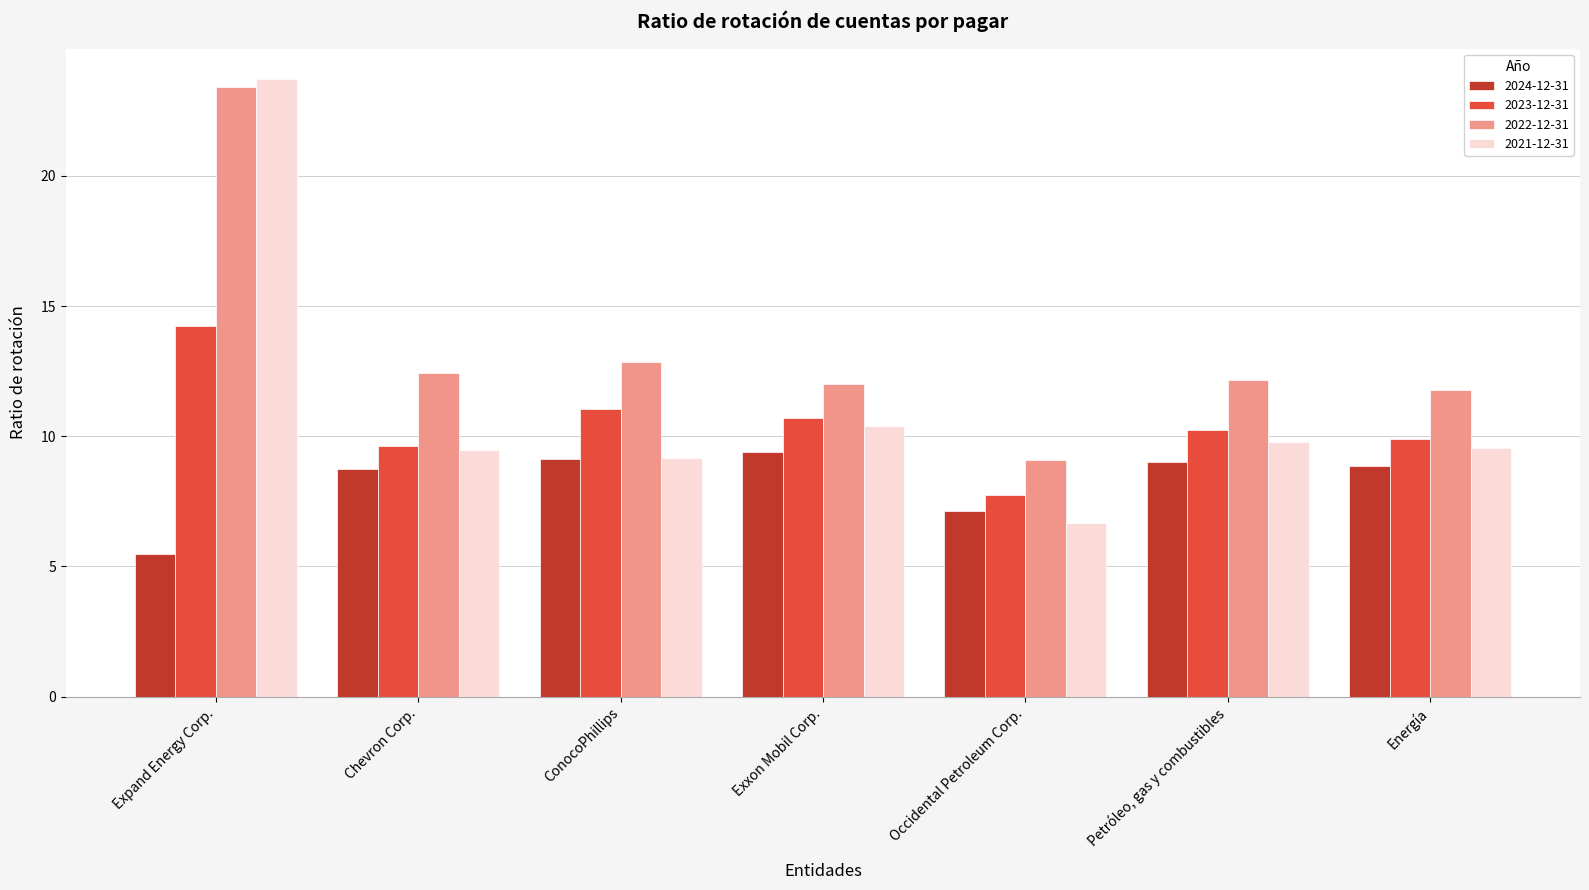

Is the value of 2023-12-31 at ConocoPhillips greater than the value of 2022-12-31 at Chevron Corp.?

No